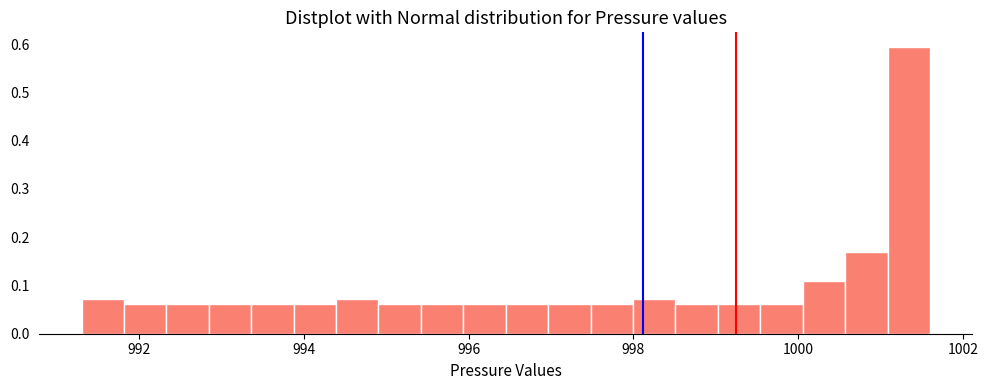

Read against the x-axis, roughly where is the centre of the tallest bar?

1001.4